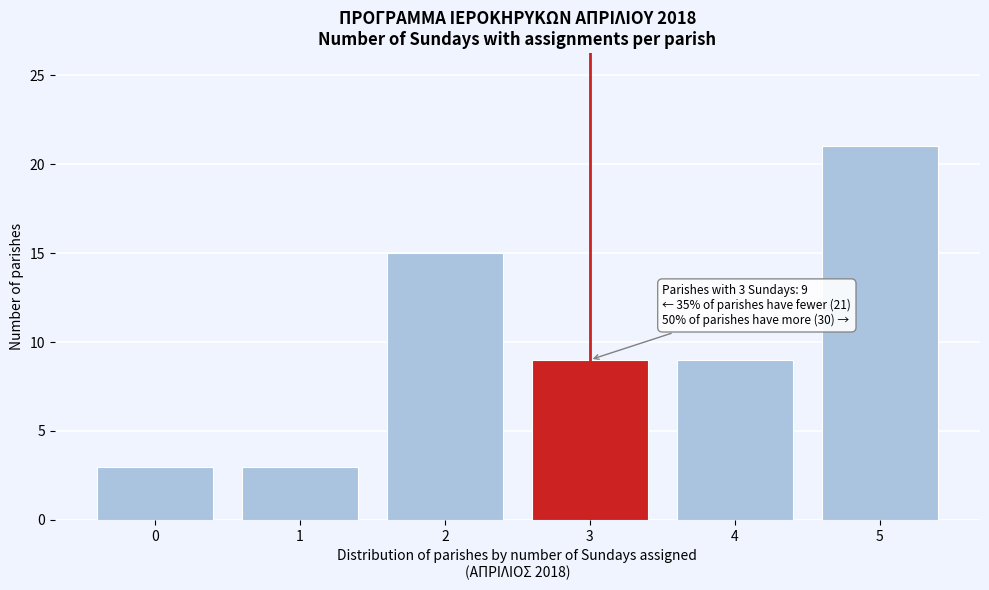

Reading right to left, extract all data points from this chart.

5=21	4=9	3=9	2=15	1=3	0=3